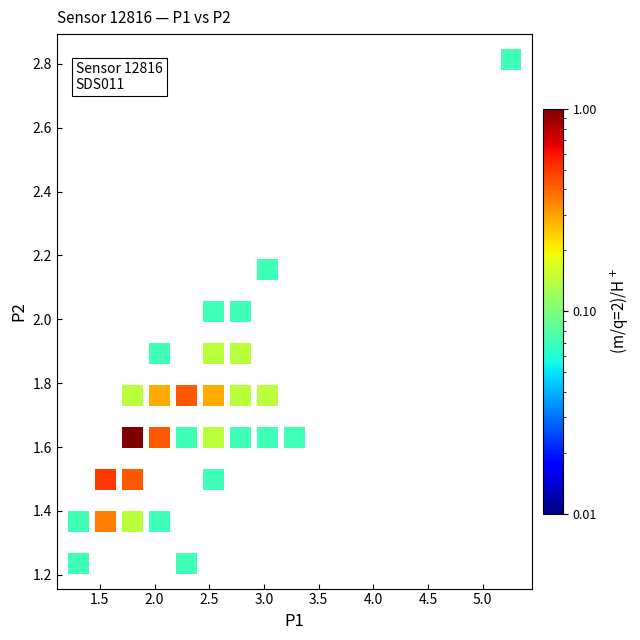

How many points are shown in the scatter plot?

29